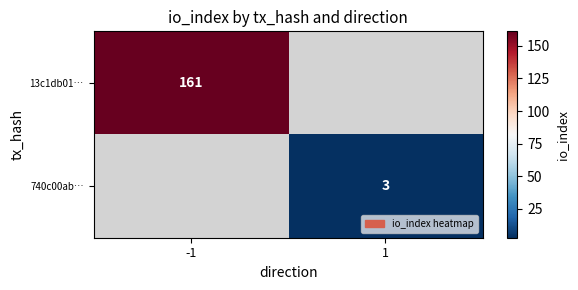

True or false: 13c1db01… has a value of 46 at -1.

False